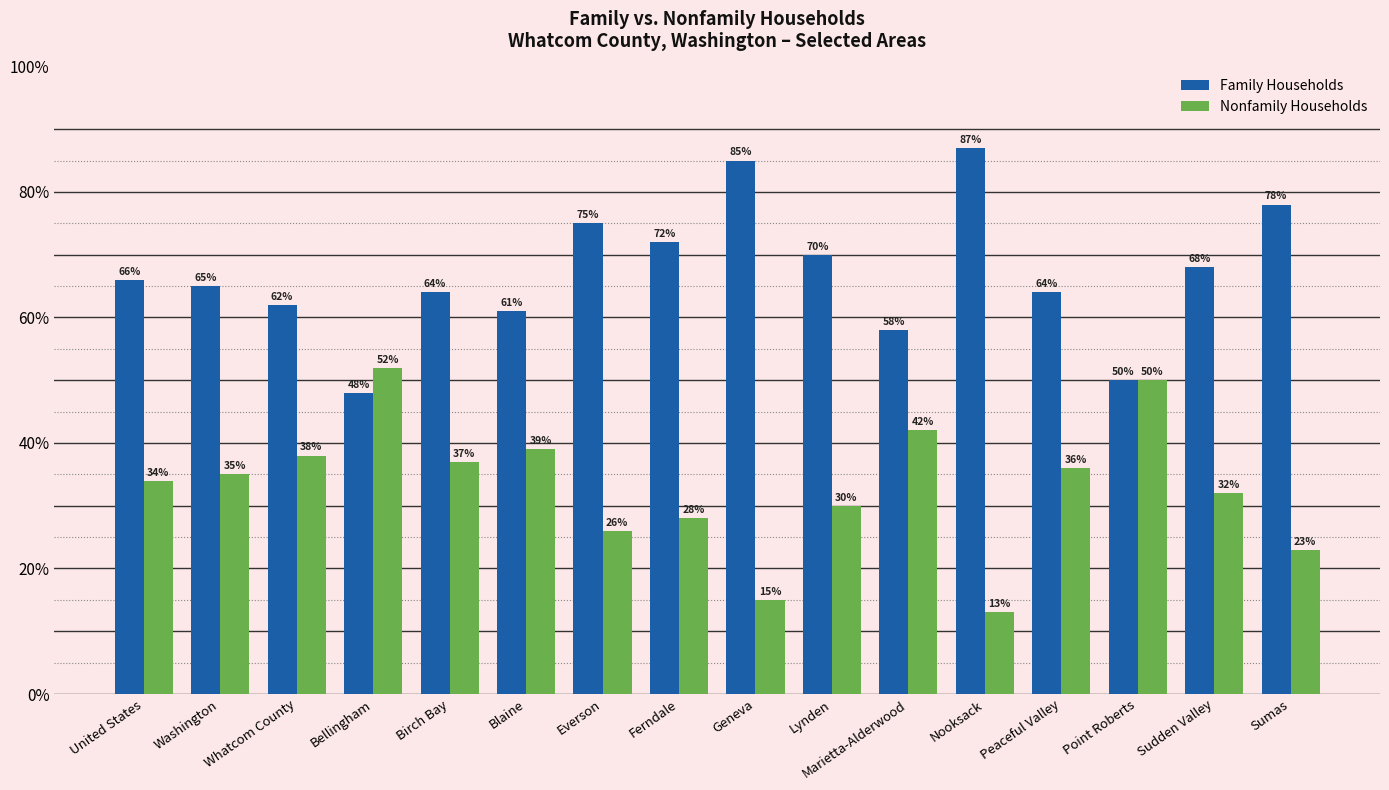

Does the chart contain stacked bars?

No